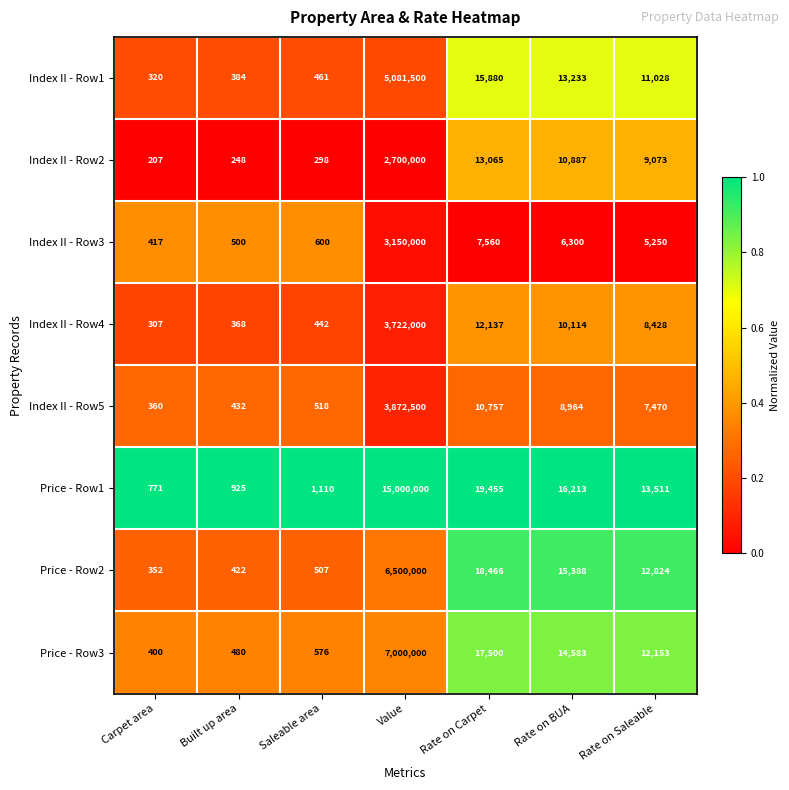

Rank the categories by Index II - Row5 value from lowest to highest.

Carpet area, Built up area, Saleable area, Rate on Saleable, Rate on BUA, Rate on Carpet, Value